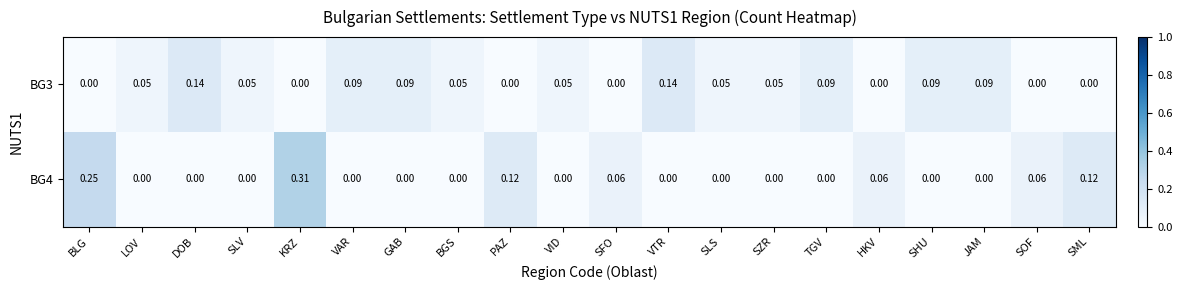

At which category is the sum across all series the highest?

KRZ